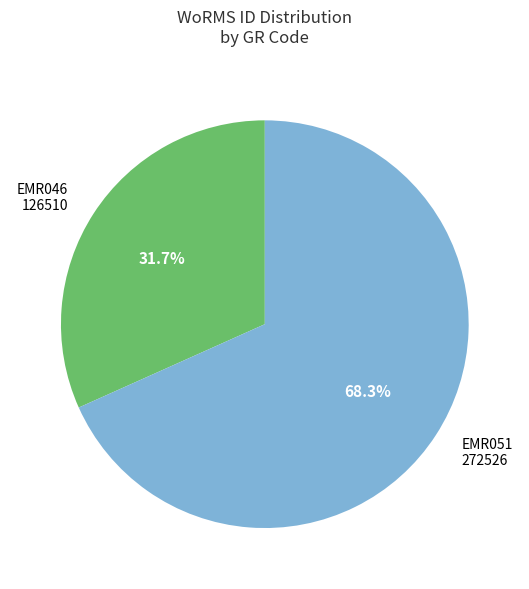

Does any single category account for the majority?

Yes